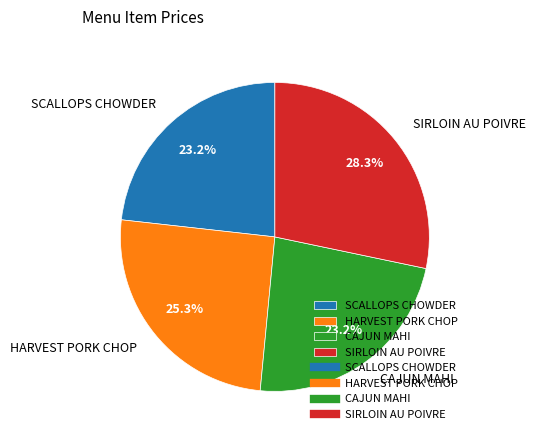

To the nearest percent, what is the difference between the HARVEST PORK CHOP and CAJUN MAHI slice percentages?

2%